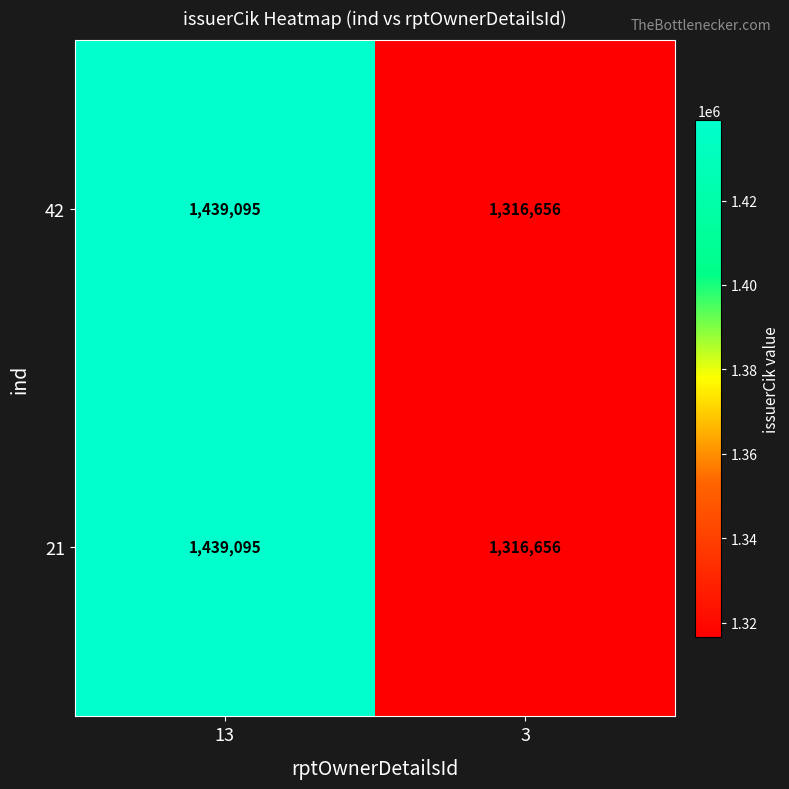

List the labels in order of 42 value, largest first.

13, 3